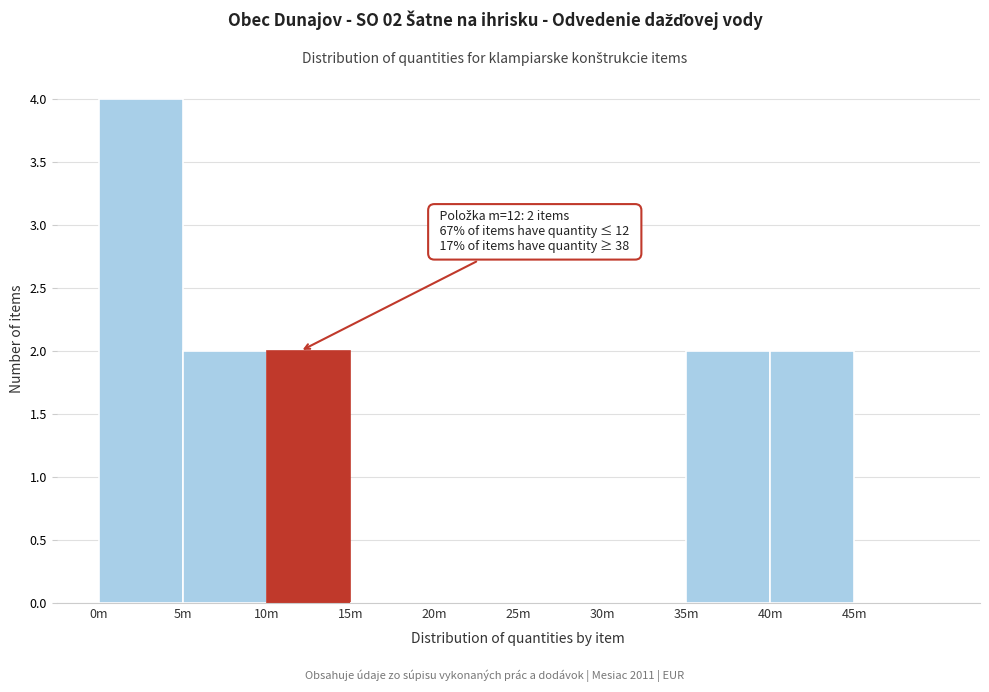

Reading left to right, transcribe all the data shown in this chart.

0m=4	5m=2	10m=2	15m=0	20m=0	25m=0	30m=0	35m=2	40m=2	45m=0